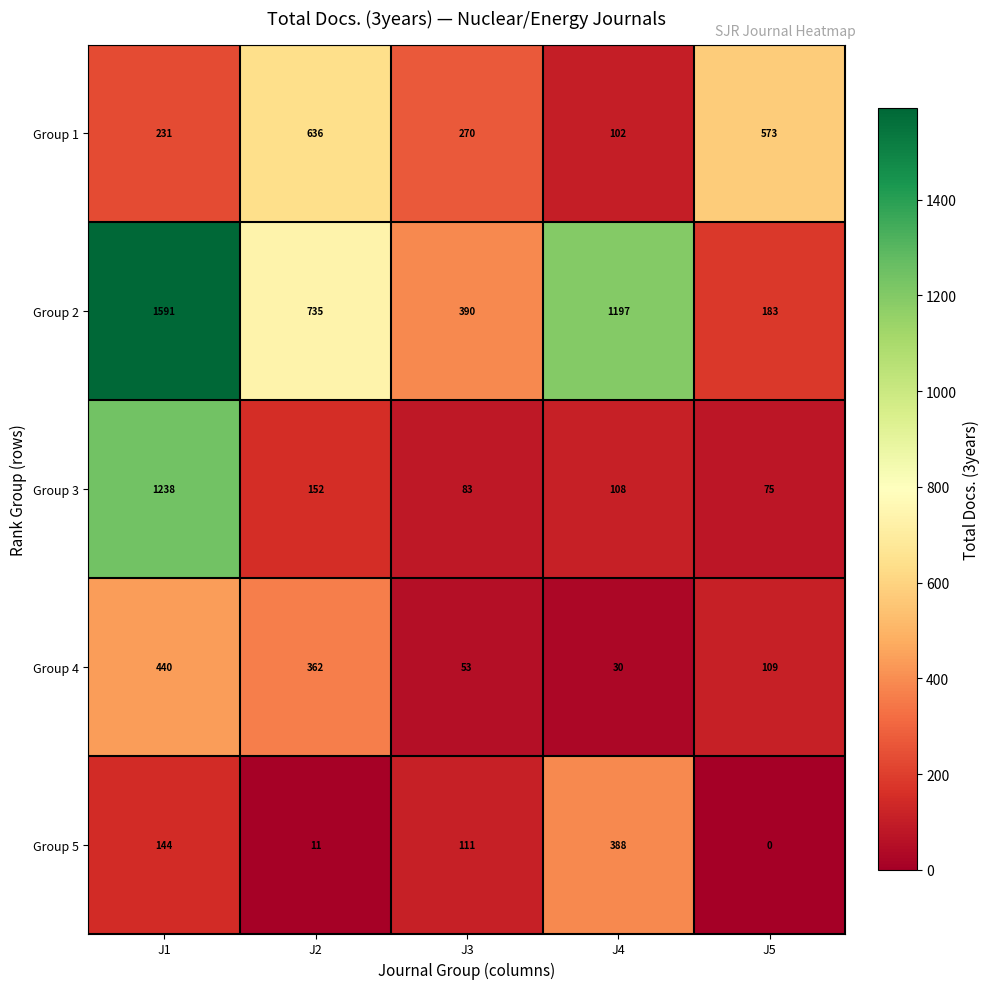

Count the Group 2 values in the range 390 to 1197.

3